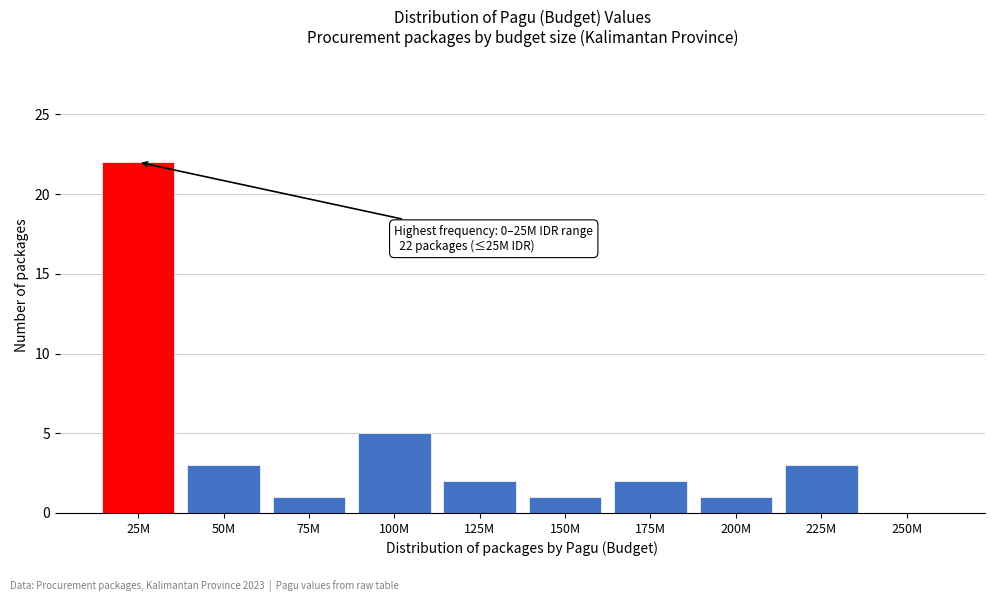

Reading right to left, list all the values displayed in this chart.

250M=0	225M=3	200M=1	175M=2	150M=1	125M=2	100M=5	75M=1	50M=3	25M=22